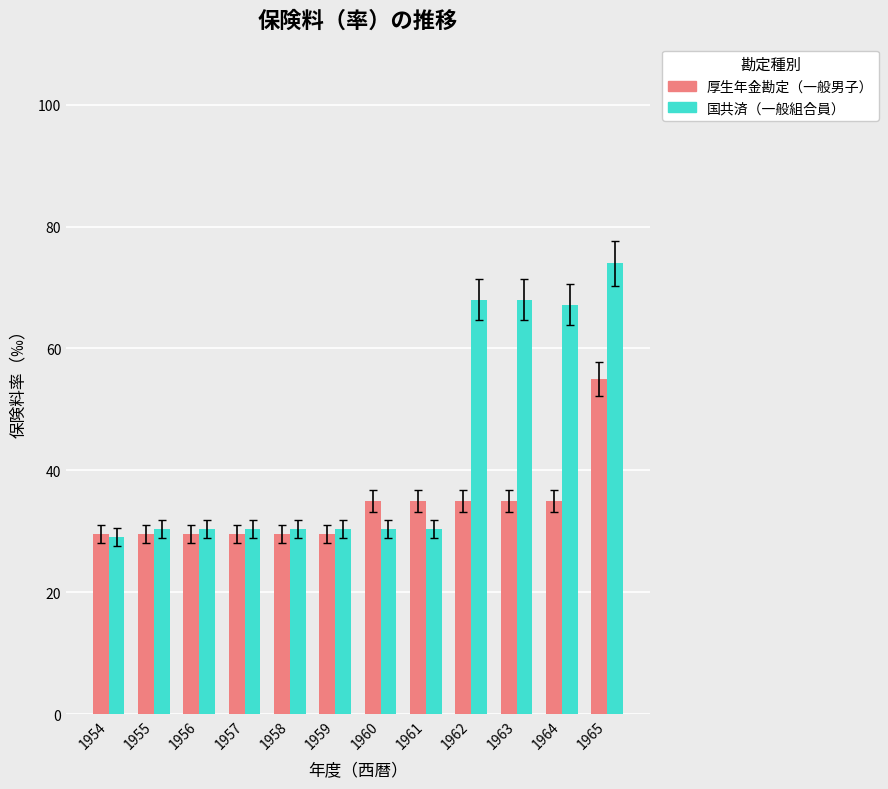

Rank the series at 1957 from highest to lowest value.

国共済（一般組合員）, 厚生年金勘定（一般男子）